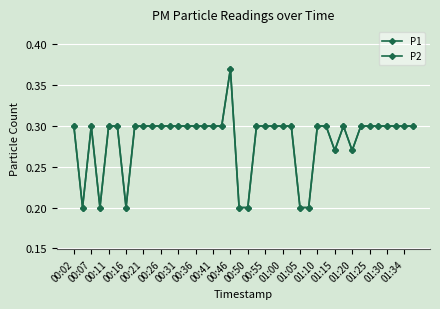

How many lines are shown in the chart?

2